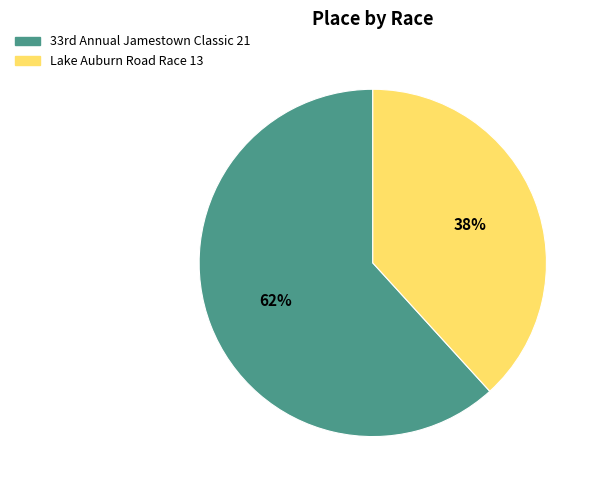

To the nearest percent, what is the difference between the largest and smallest slice percentages?

24%